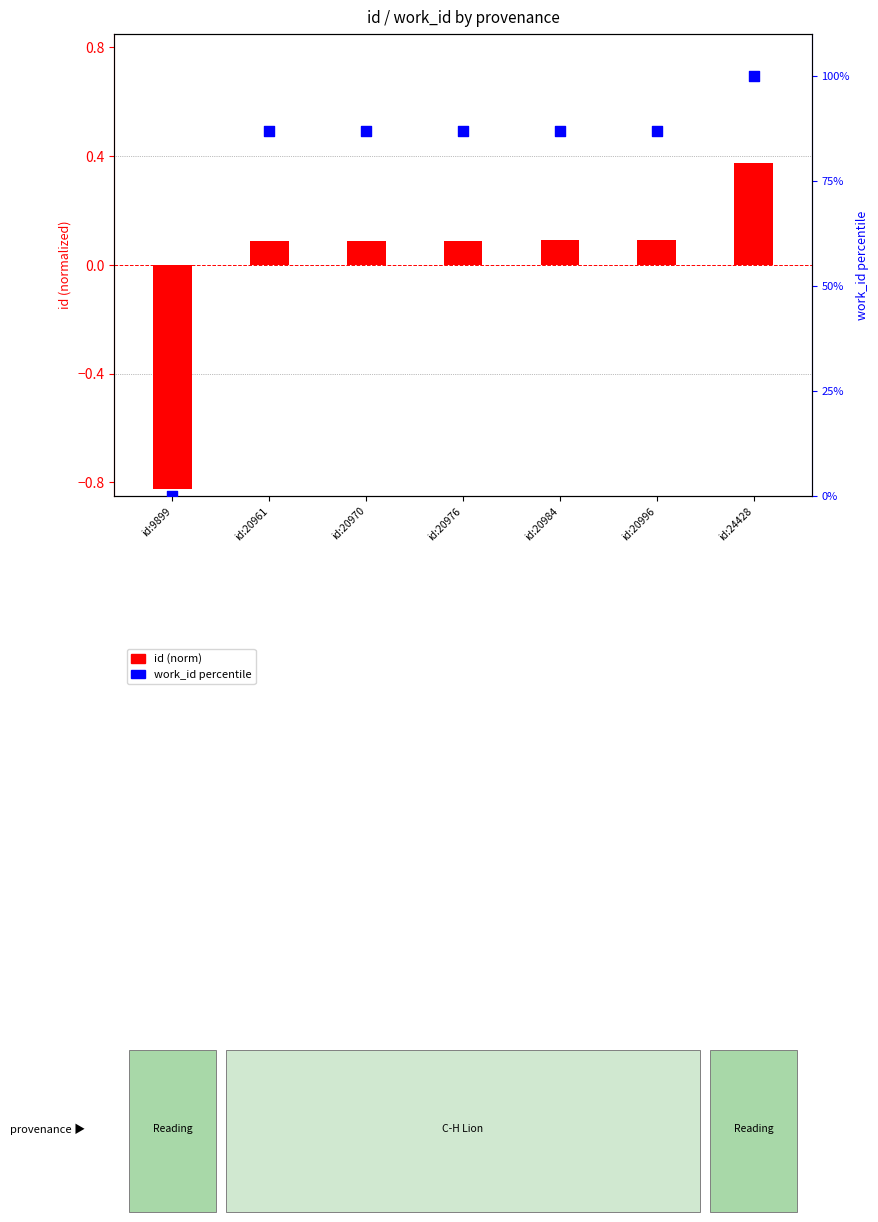

Which has a higher value, id:20996 or id:20961?

id:20996